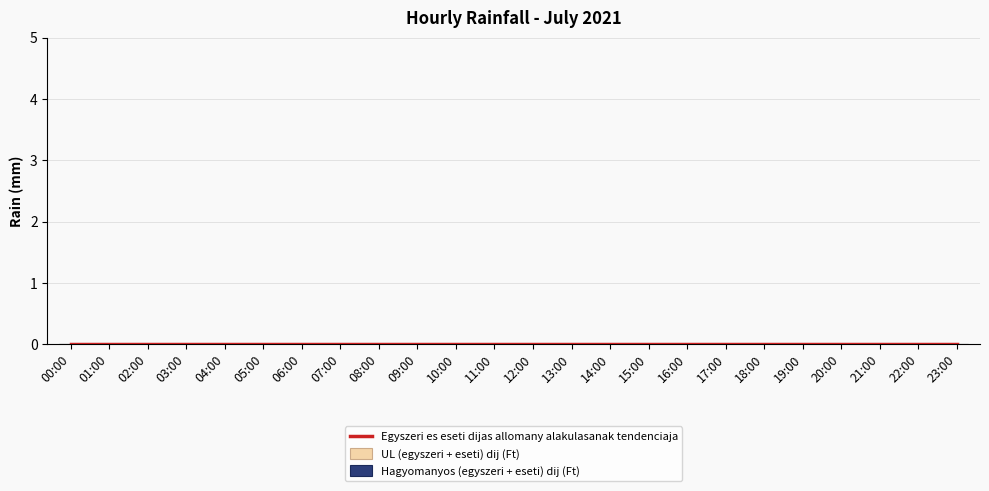

How many bars are there in total?

48